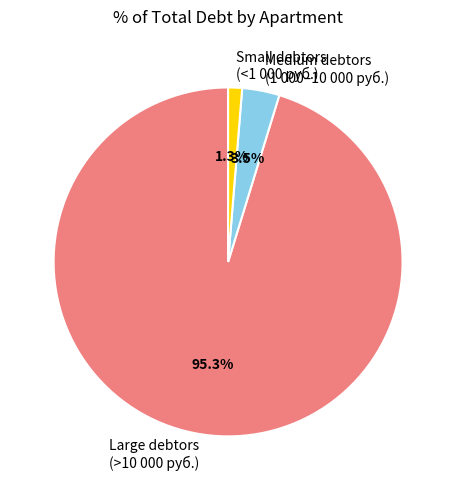

What is the majority slice?

Large debtors (>10 000 руб.)